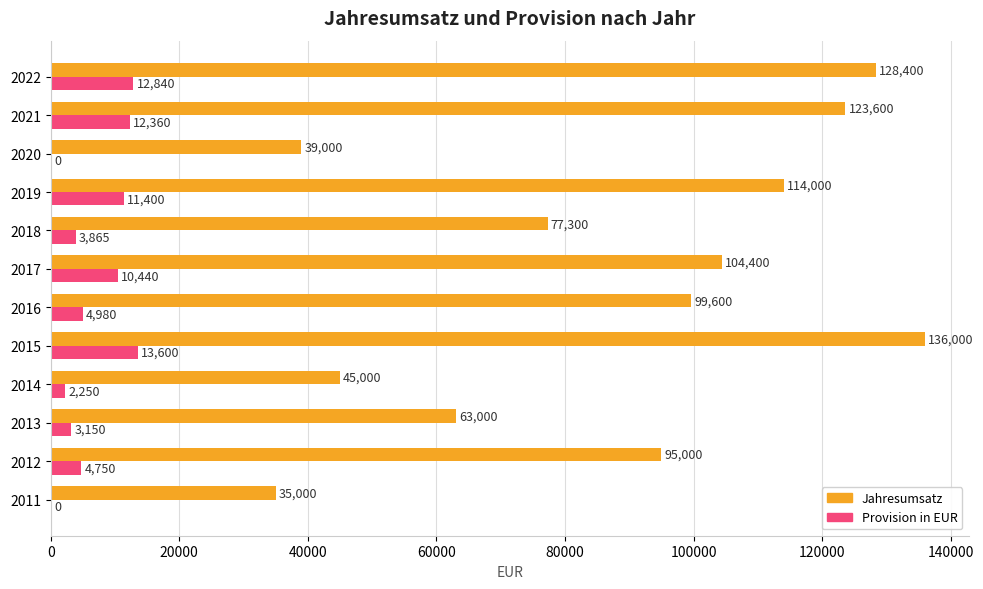

Is it true that Provision in EUR equals 10440 at 2017?

True